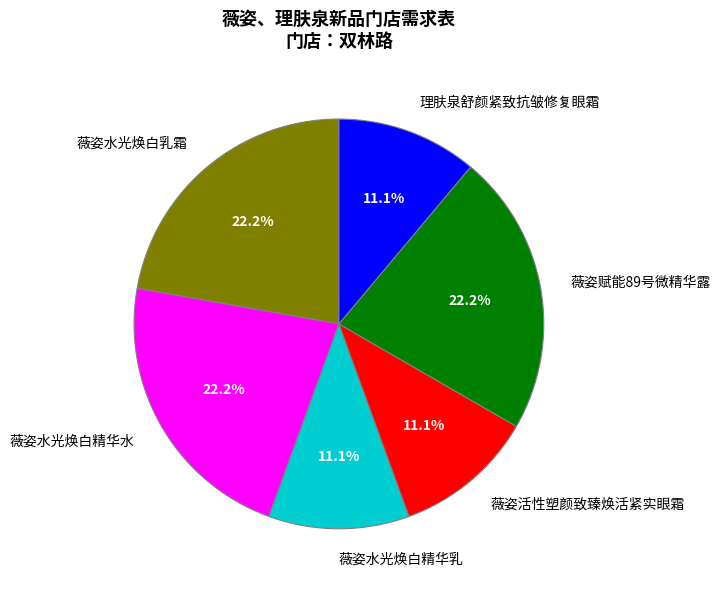

How much of the chart is everything except 薇姿水光焕白精华水?

77.8%